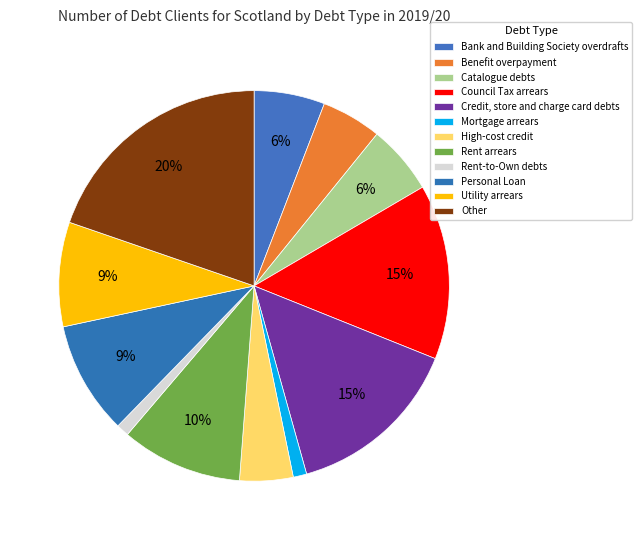

The Catalogue debts slice represents 14% of the pie. True or false?

False